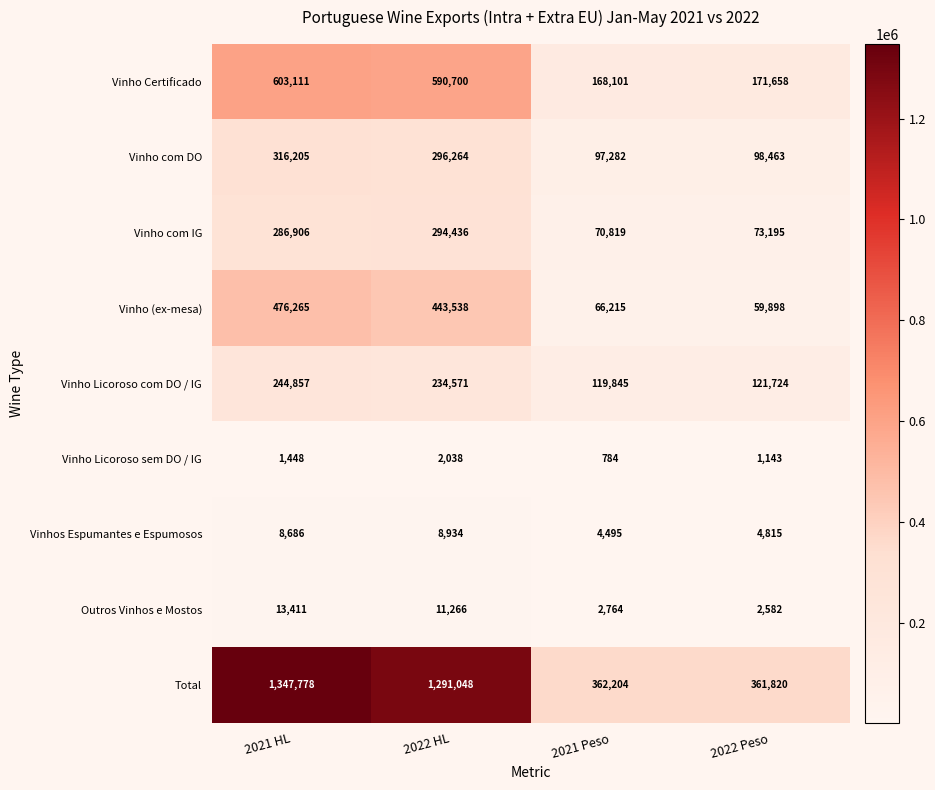

The value of Total at 2021 Peso is 138794. True or false?

False